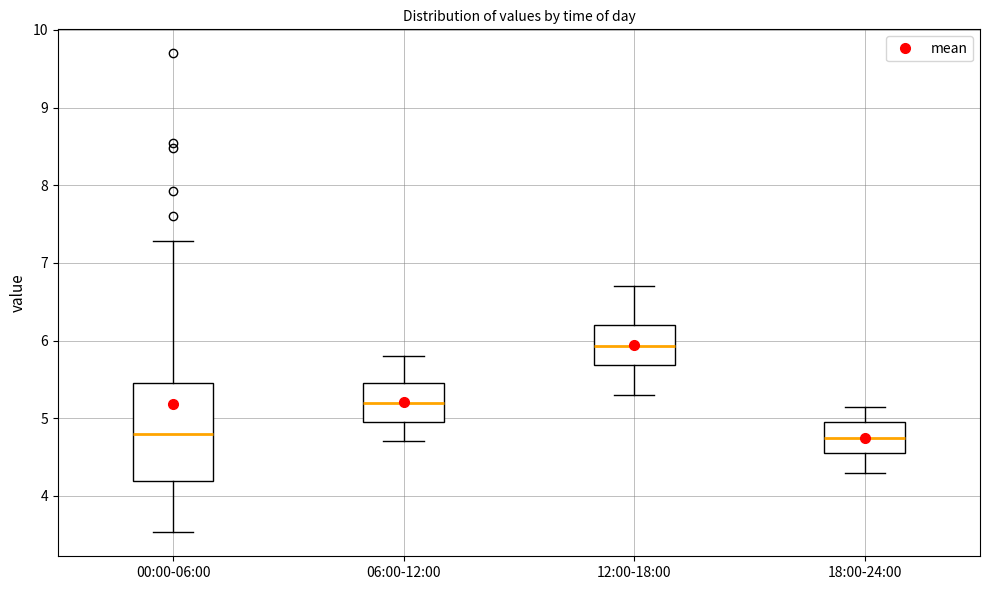

Comparing the boxes themselves (not the whiskers), which one is the tallest?

00:00-06:00